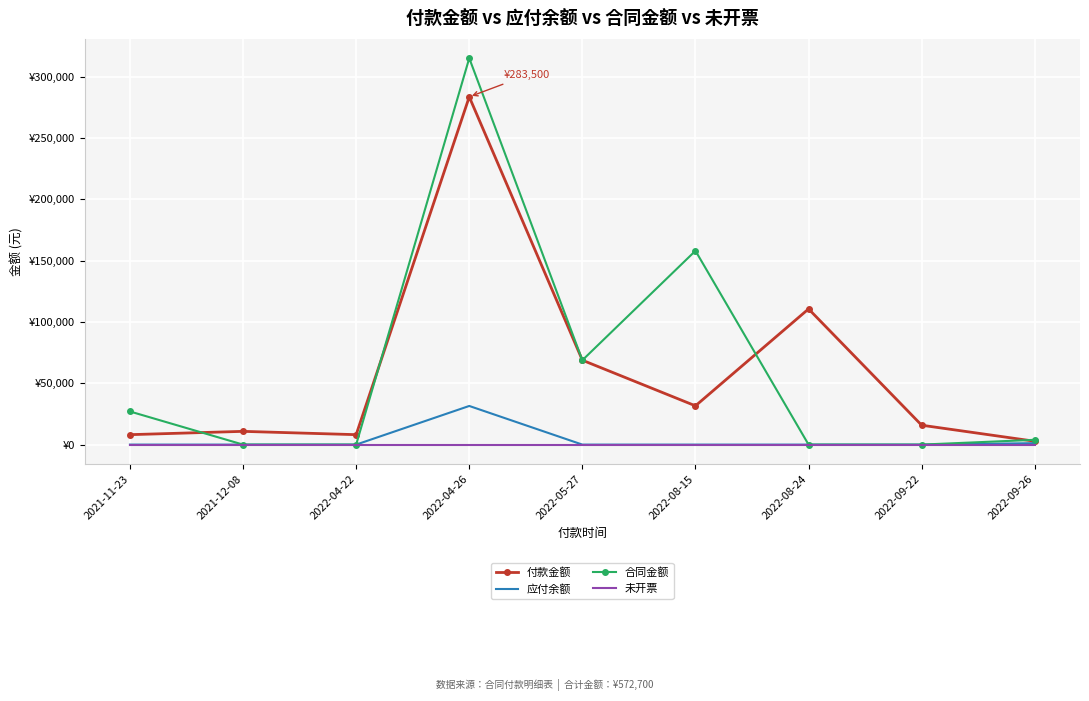

What are all the series names shown in the legend?

付款金额, 应付余额, 合同金额, 未开票